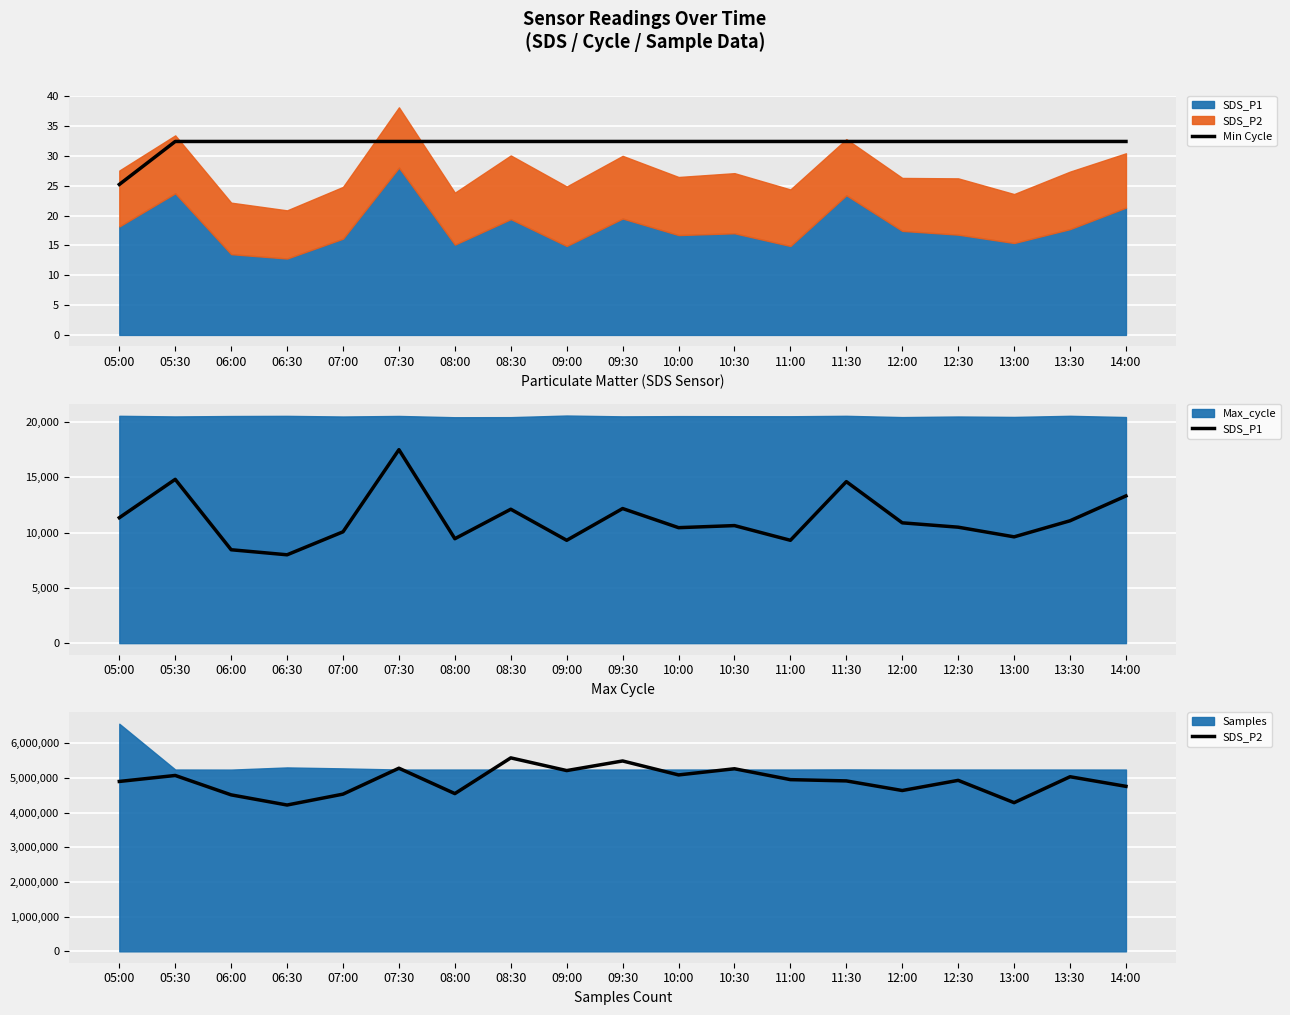

Which series changed the most between 08:00 and 10:00?

SDS_P2